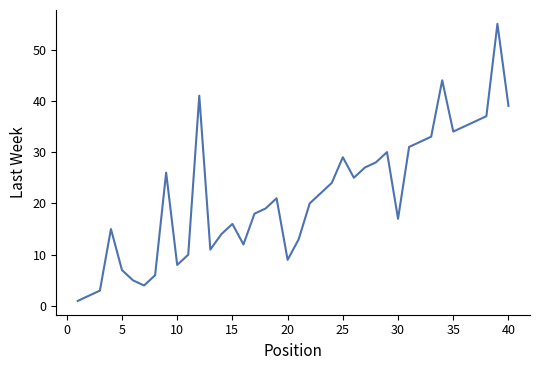

What is the greatest value displayed?

55